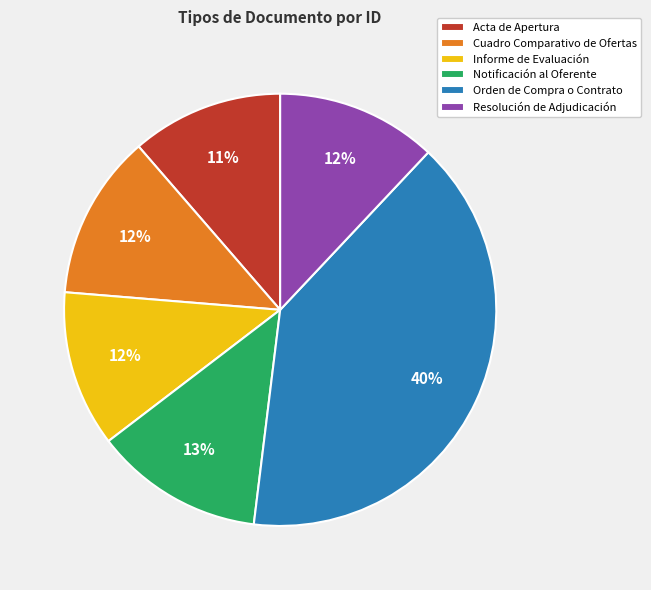

How many slices are in this pie chart?

6